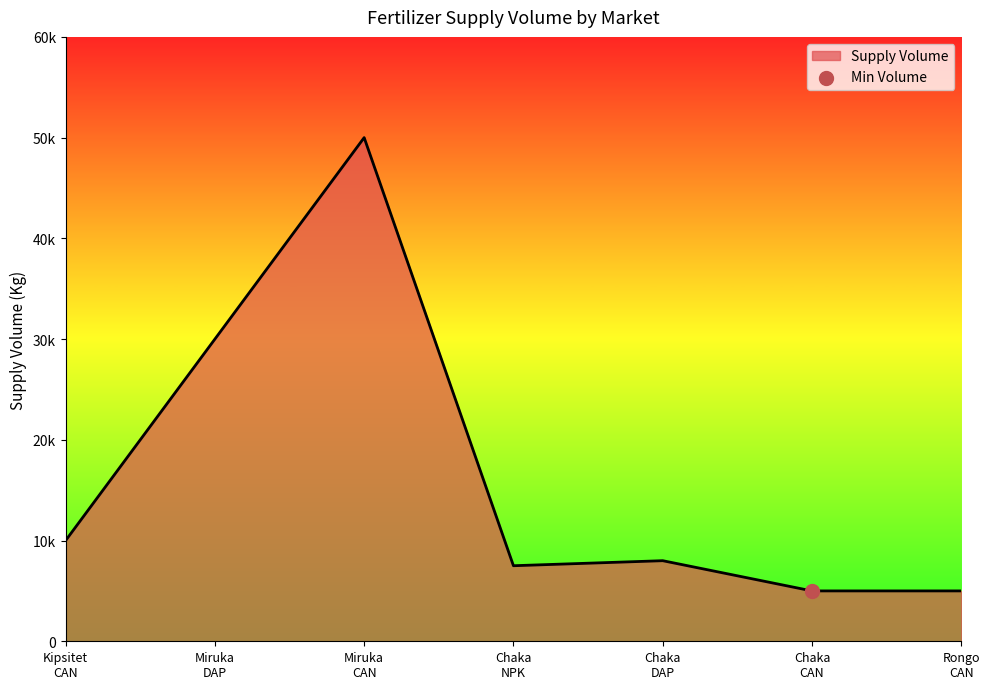

Which has a higher value, Miruka
DAP or Rongo
CAN?

Miruka
DAP